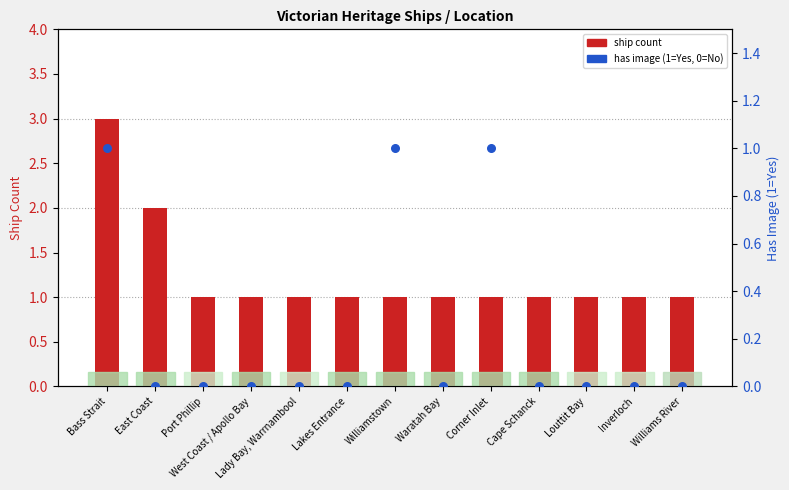

Is the value of ship count at West Coast / Apollo Bay greater than the value of has image at Waratah Bay?

Yes